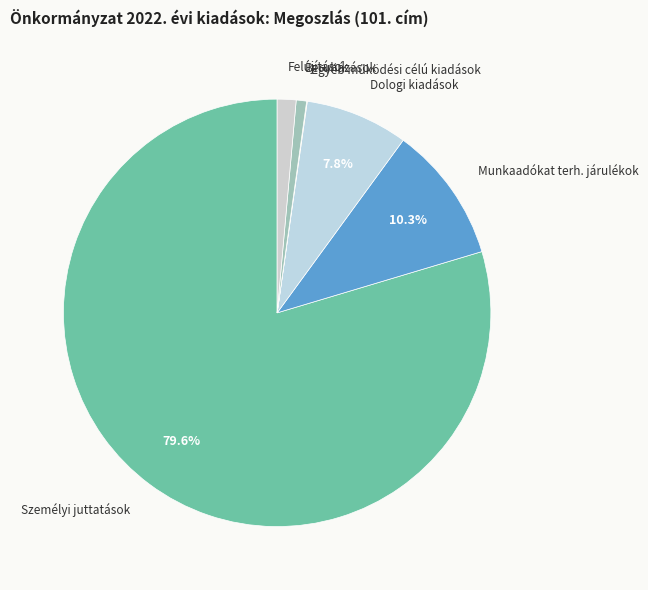

How many segments does this pie chart have?

6